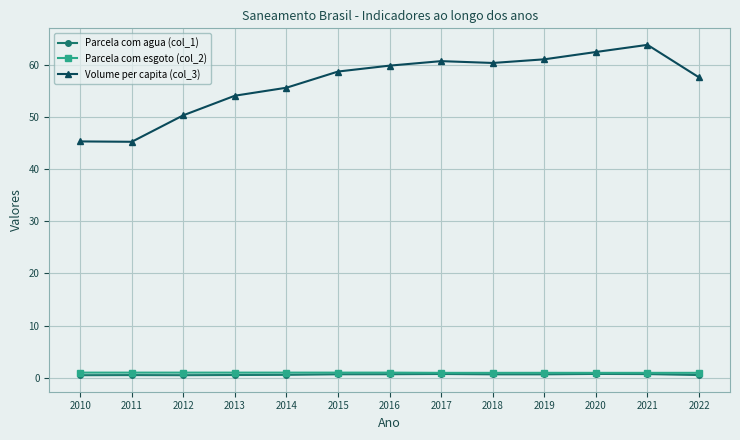

What is the maximum value shown in the chart?

63.8